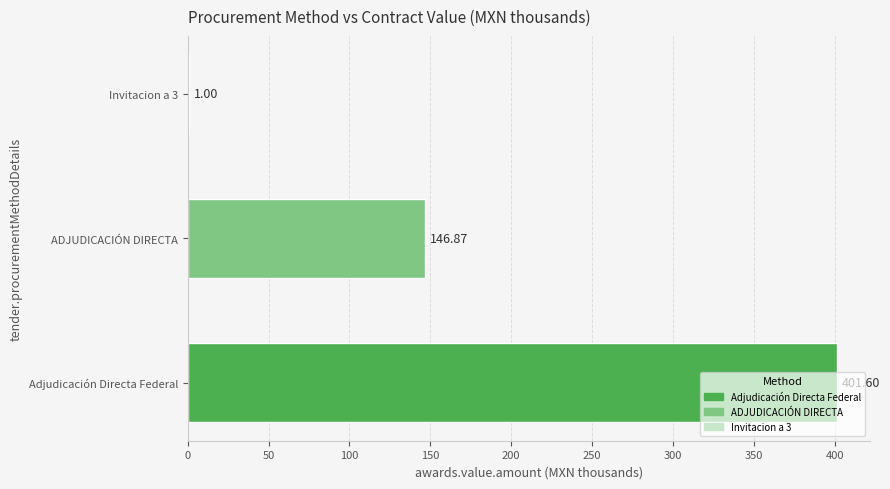

At which label is the value closest to 201?

ADJUDICACIÓN DIRECTA